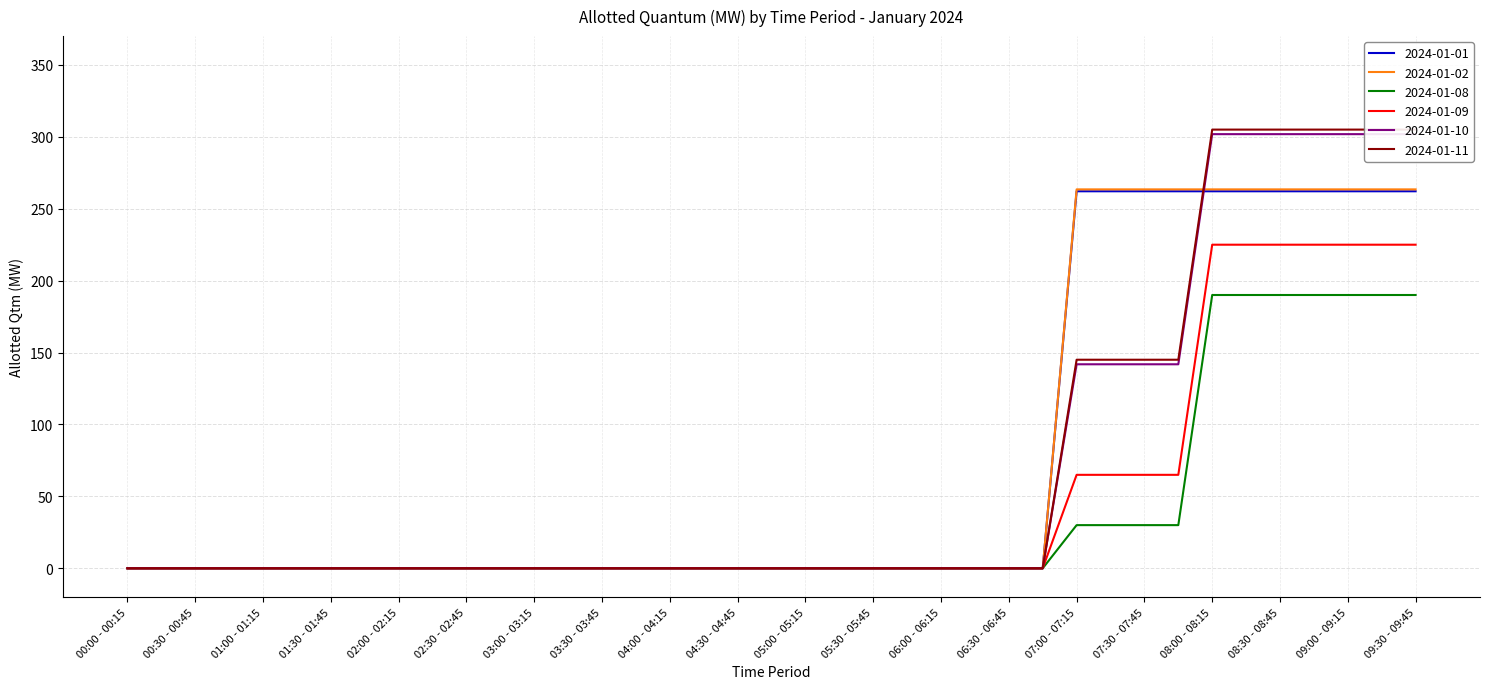

List the series in order of their peak value, highest first.

2024-01-11, 2024-01-10, 2024-01-02, 2024-01-01, 2024-01-09, 2024-01-08